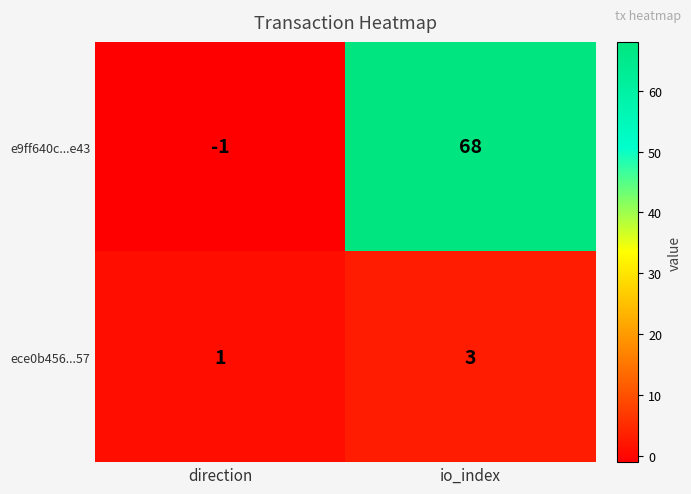

True or false: ece0b456...57 has a value of 5 at io_index.

False